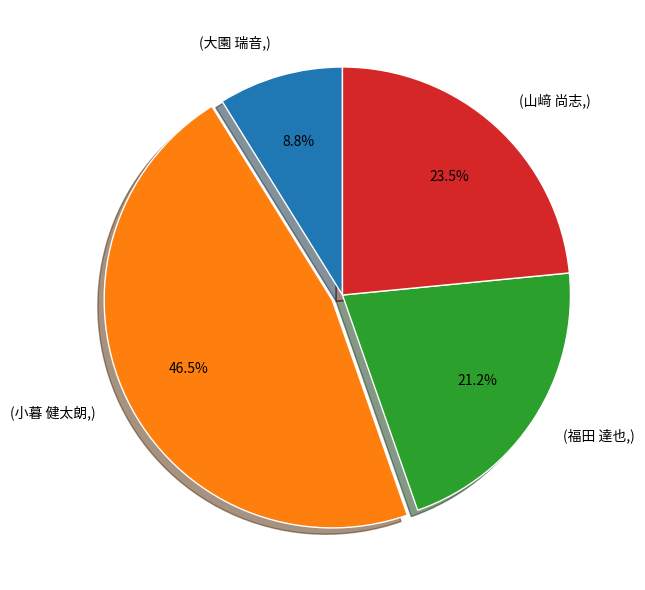

Is there a majority slice in this chart?

No